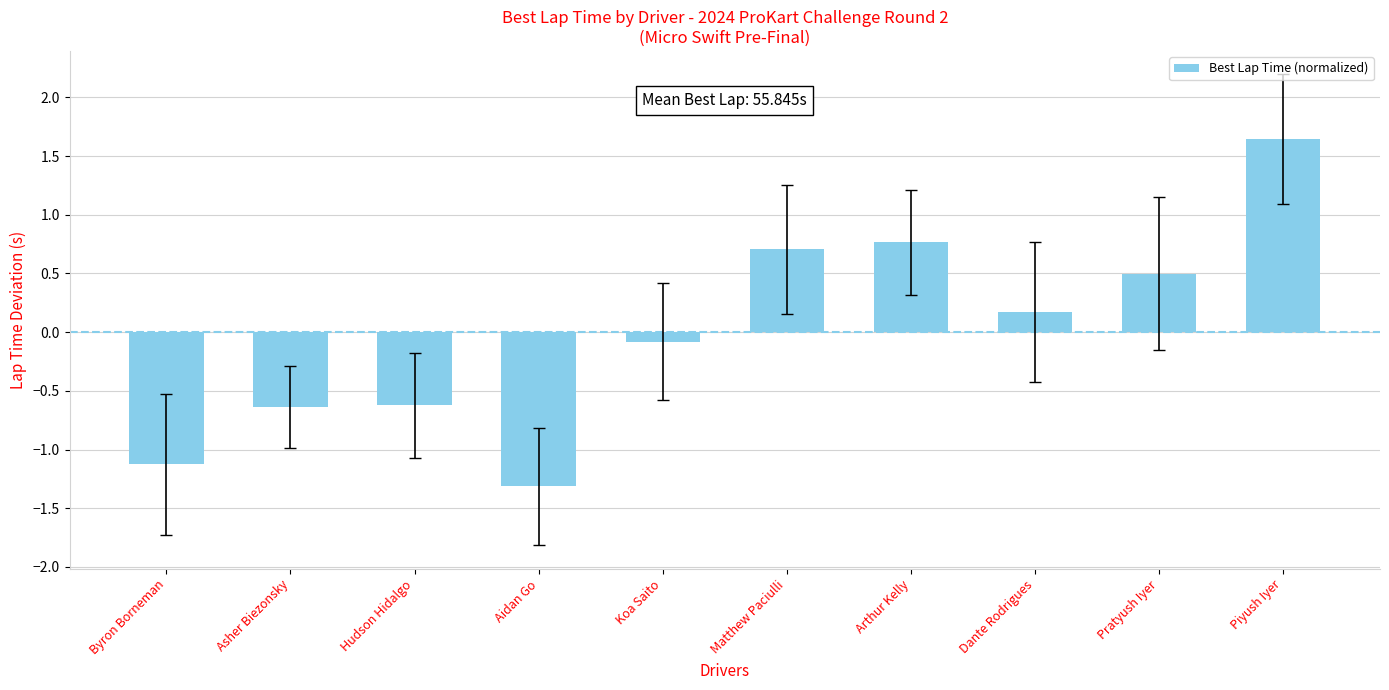

How many data points are less than 0?

5